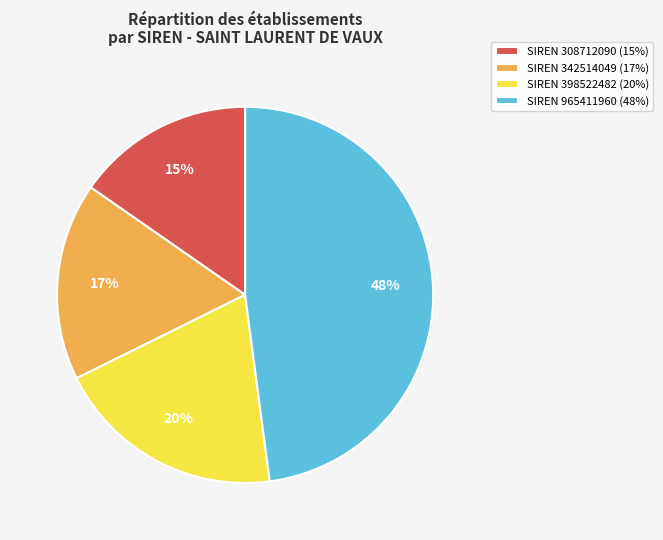

What percentage is the SIREN 965411960 (48%) slice, to the nearest percent?

48%